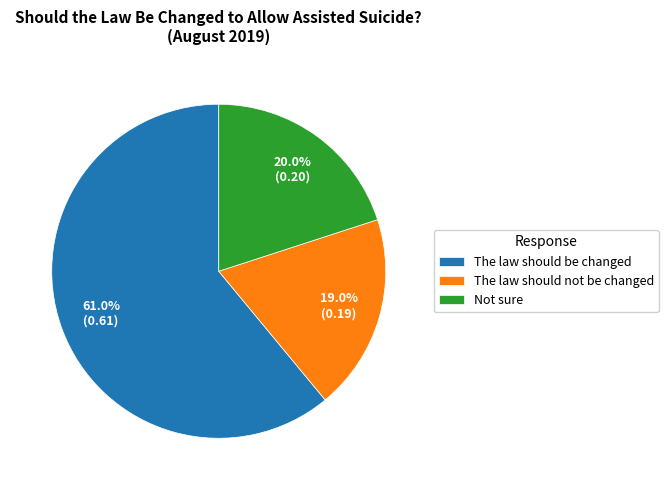

Combined, do The law should not be changed and The law should be changed account for over 50%?

Yes